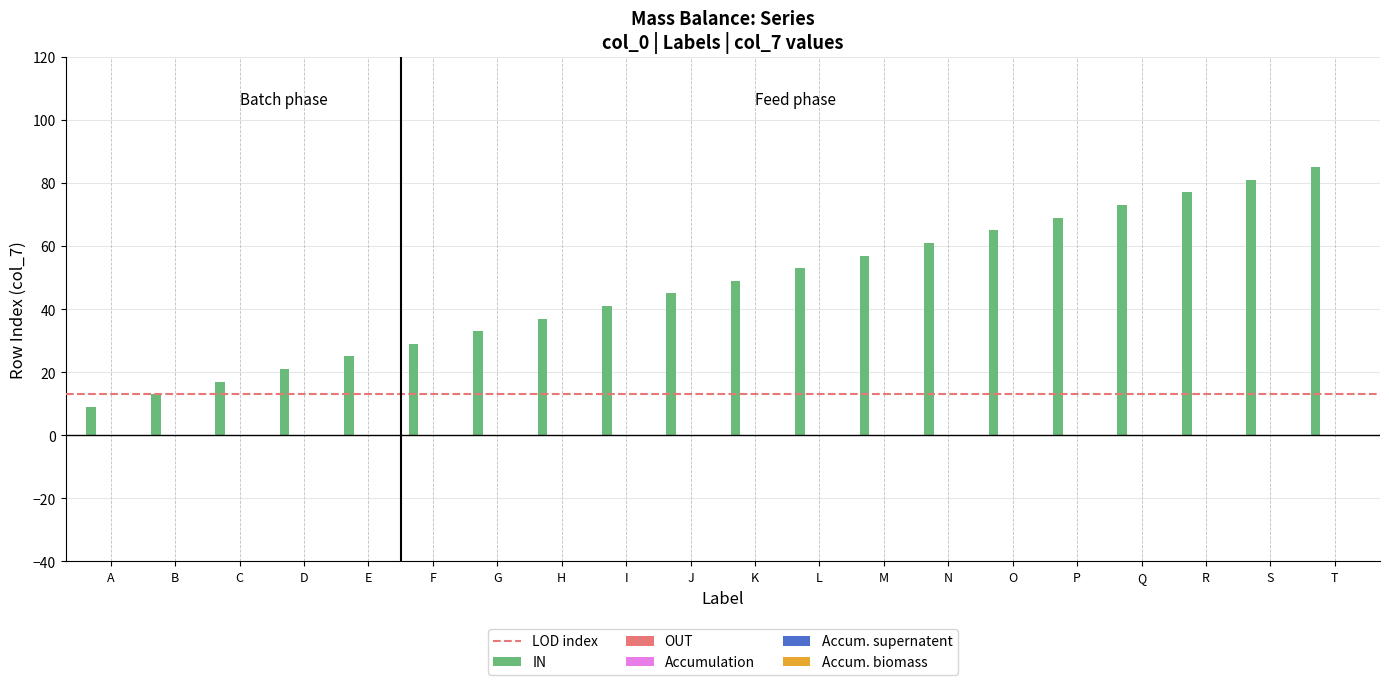

What is the average value?

47